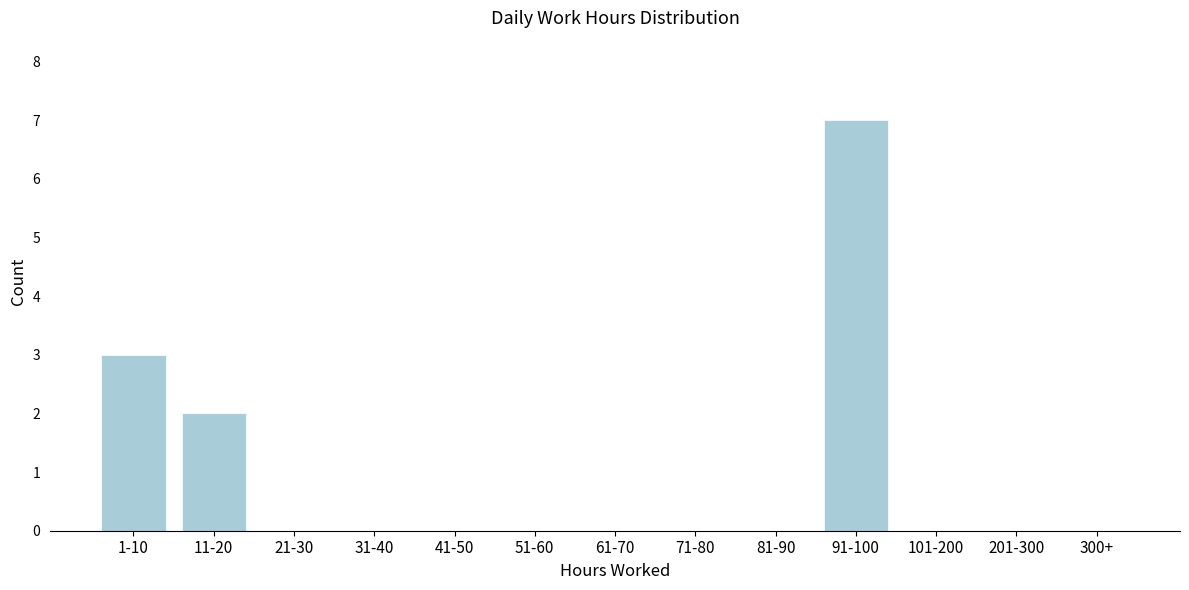

Reading left to right, extract all data points from this chart.

1-10=3	11-20=2	21-30=0	31-40=0	41-50=0	51-60=0	61-70=0	71-80=0	81-90=0	91-100=7	101-200=0	201-300=0	300+=0